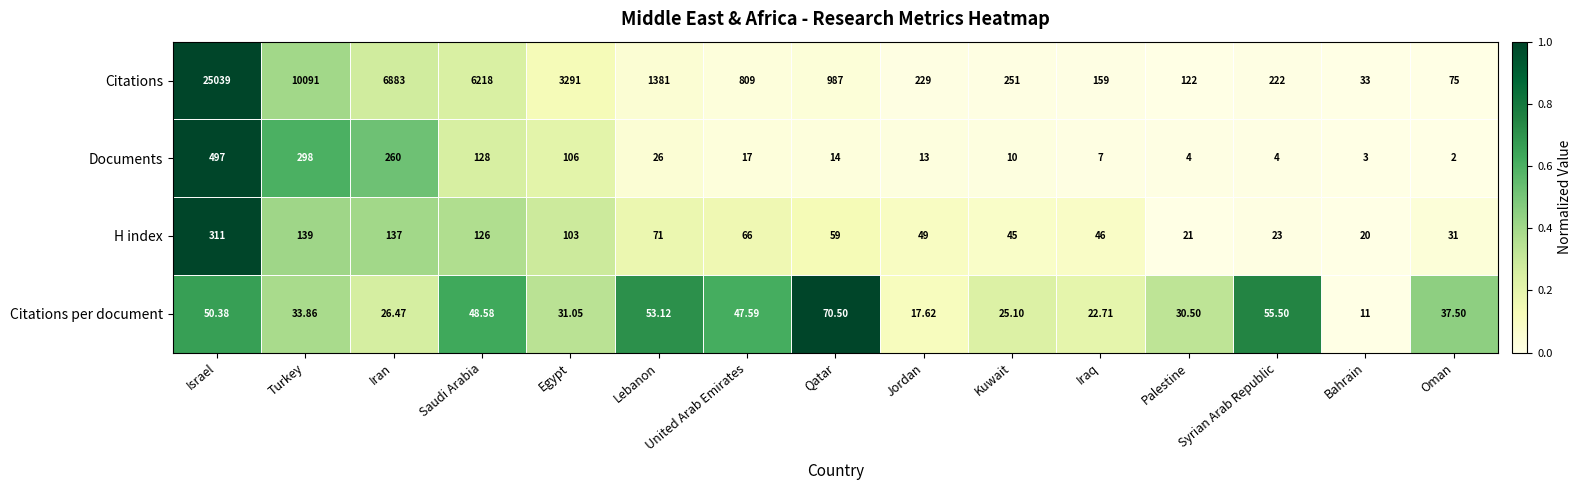

Count the number of categories in the chart.

15